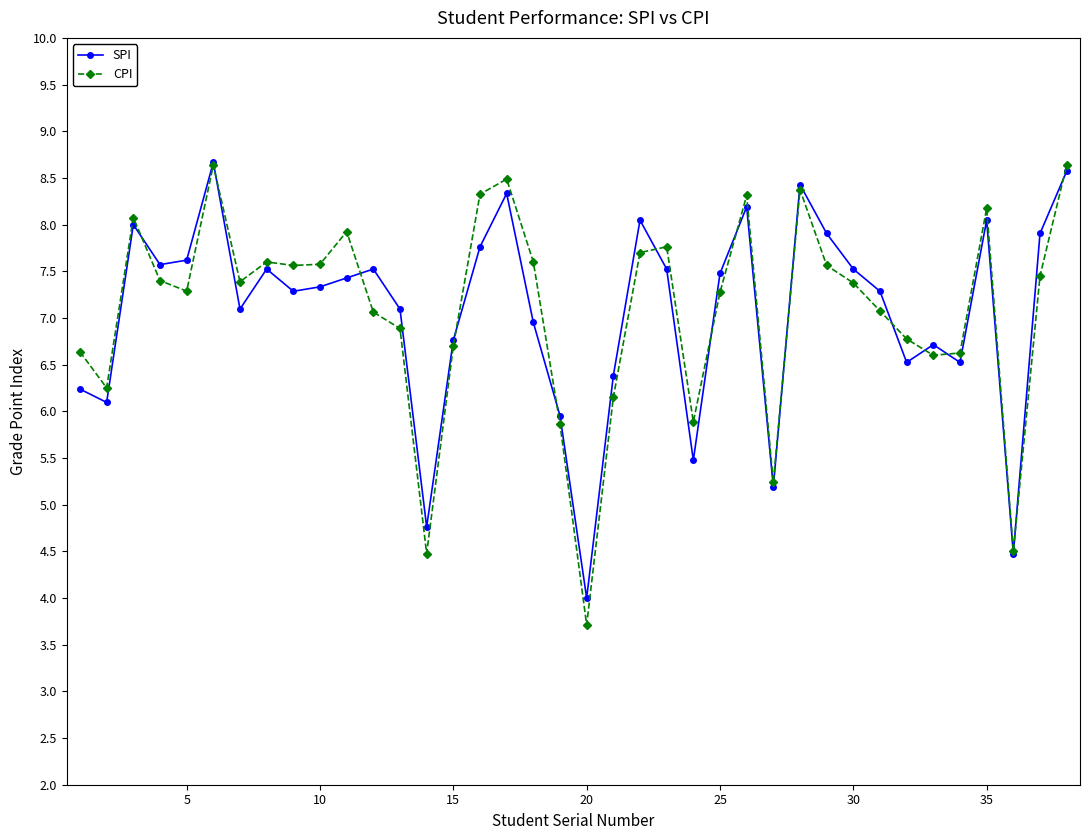

True or false: SPI has more than 0 points higher than both neighbors.

True